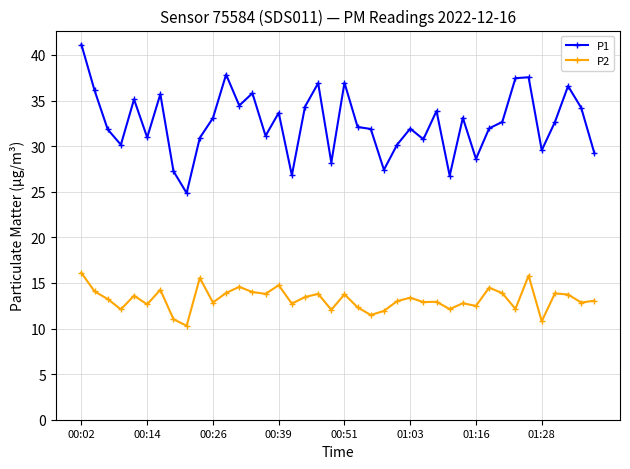

Which series has the largest total across all categories?

P1